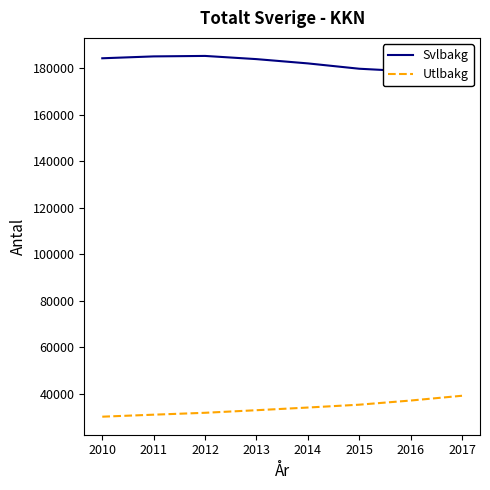

Reading left to right, what are all the values shown in this chart?

Svlbakg: 184228	185034	185236	183863	182025	179732	178581	179095
Utlbakg: 30210	31069	31884	32991	34141	35365	37150	39204